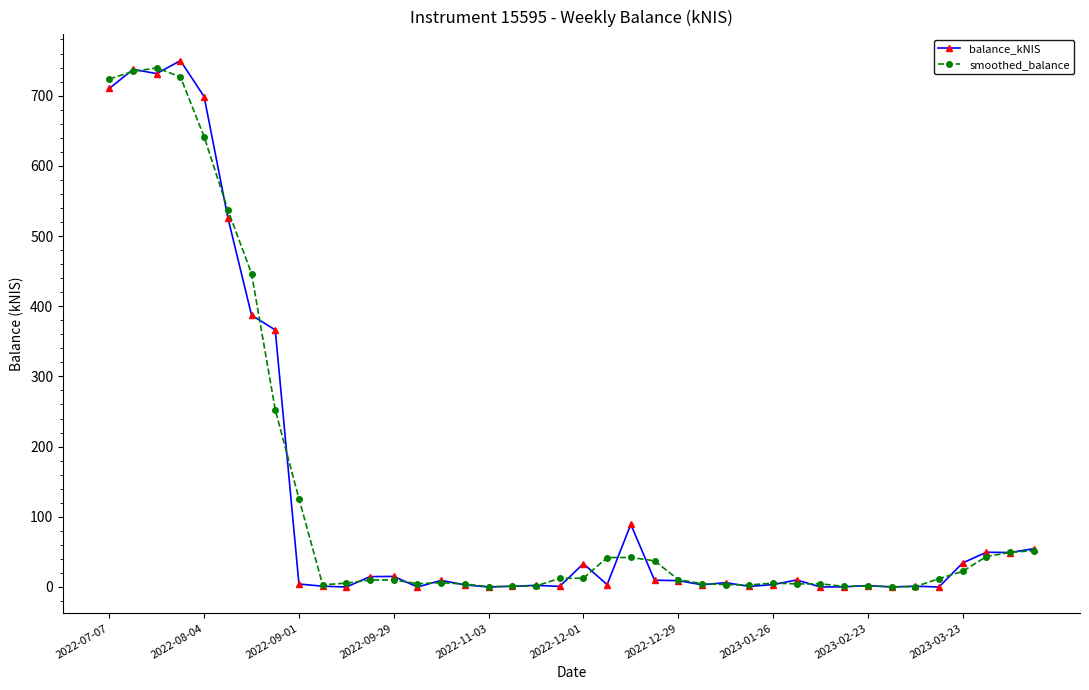

True or false: balance_kNIS and smoothed_balance cross at least once.

True